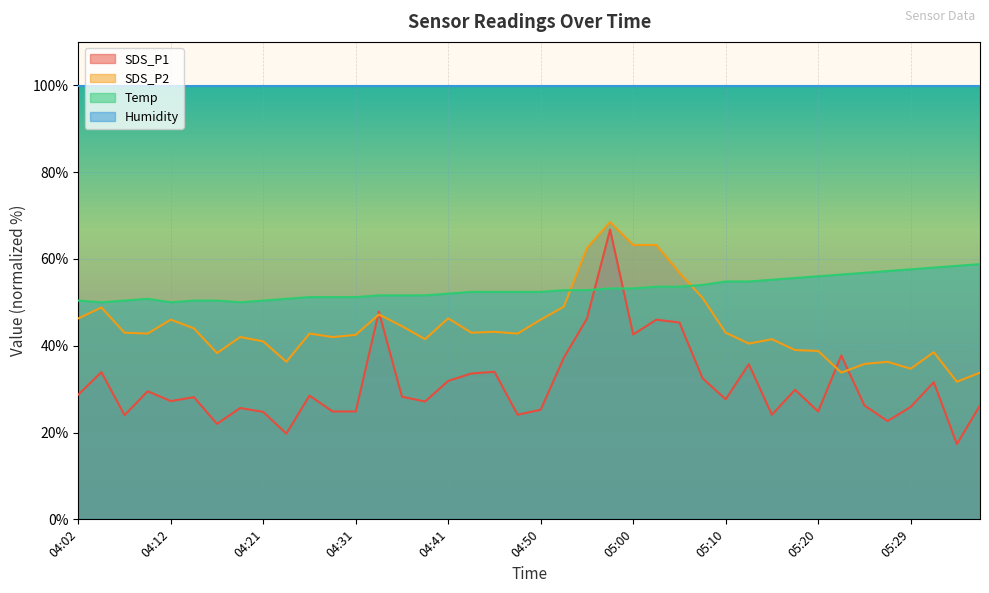

Which series changed the most between 04:36 and 04:58?

SDS_P1